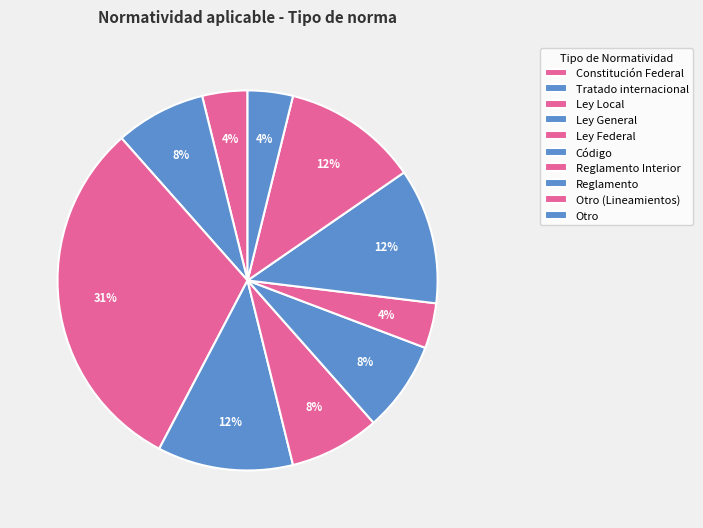

Does Tratado internacional account for over 50% of the chart?

No